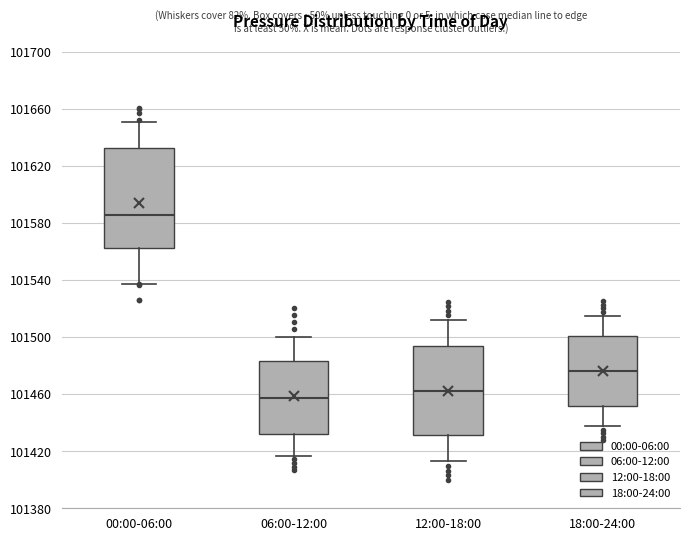

Reading left to right, read every box against the y-axis: the position of its median line, the range the box covers, and the ends of its whiskers. The values are not printed on the chart, so give them approximately, as read against the axis.

00:00-06:00: median 101585, box 101560 to 101635, whiskers 101535 to 101650
06:00-12:00: median 101455, box 101430 to 101485, whiskers 101415 to 101500
12:00-18:00: median 101460, box 101430 to 101495, whiskers 101415 to 101510
18:00-24:00: median 101475, box 101450 to 101500, whiskers 101440 to 101515